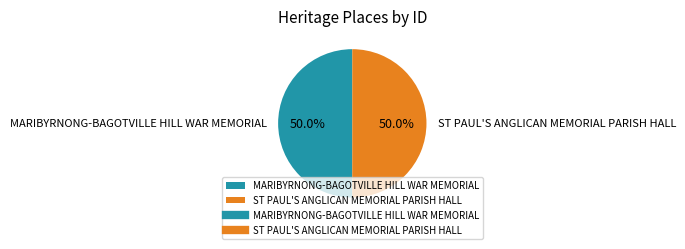

How many segments does this pie chart have?

2